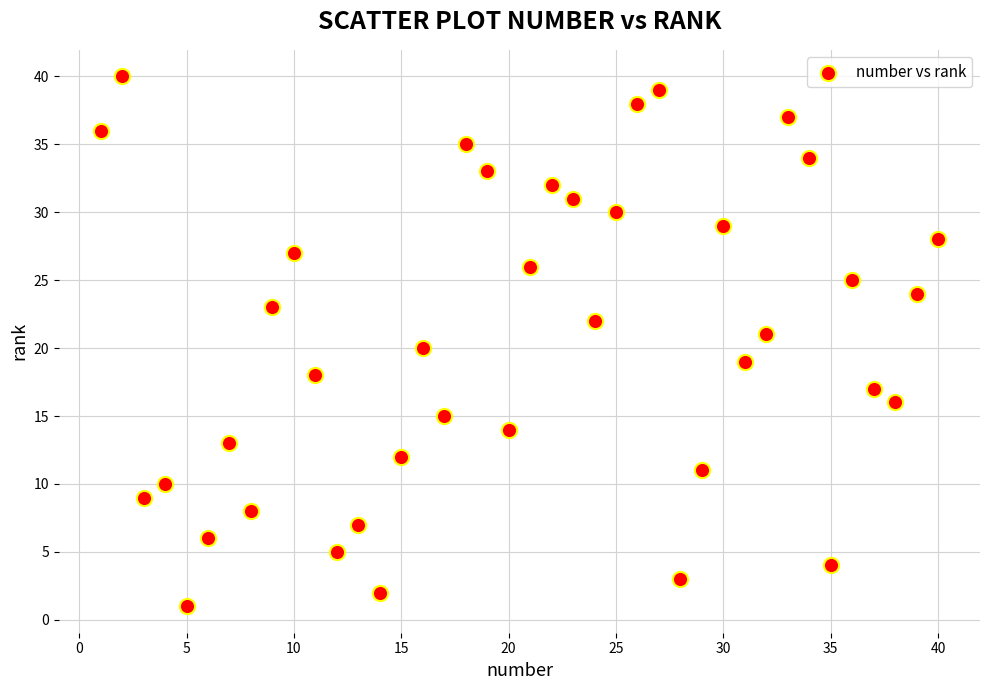

What is the range of X values (max minus min)?

39